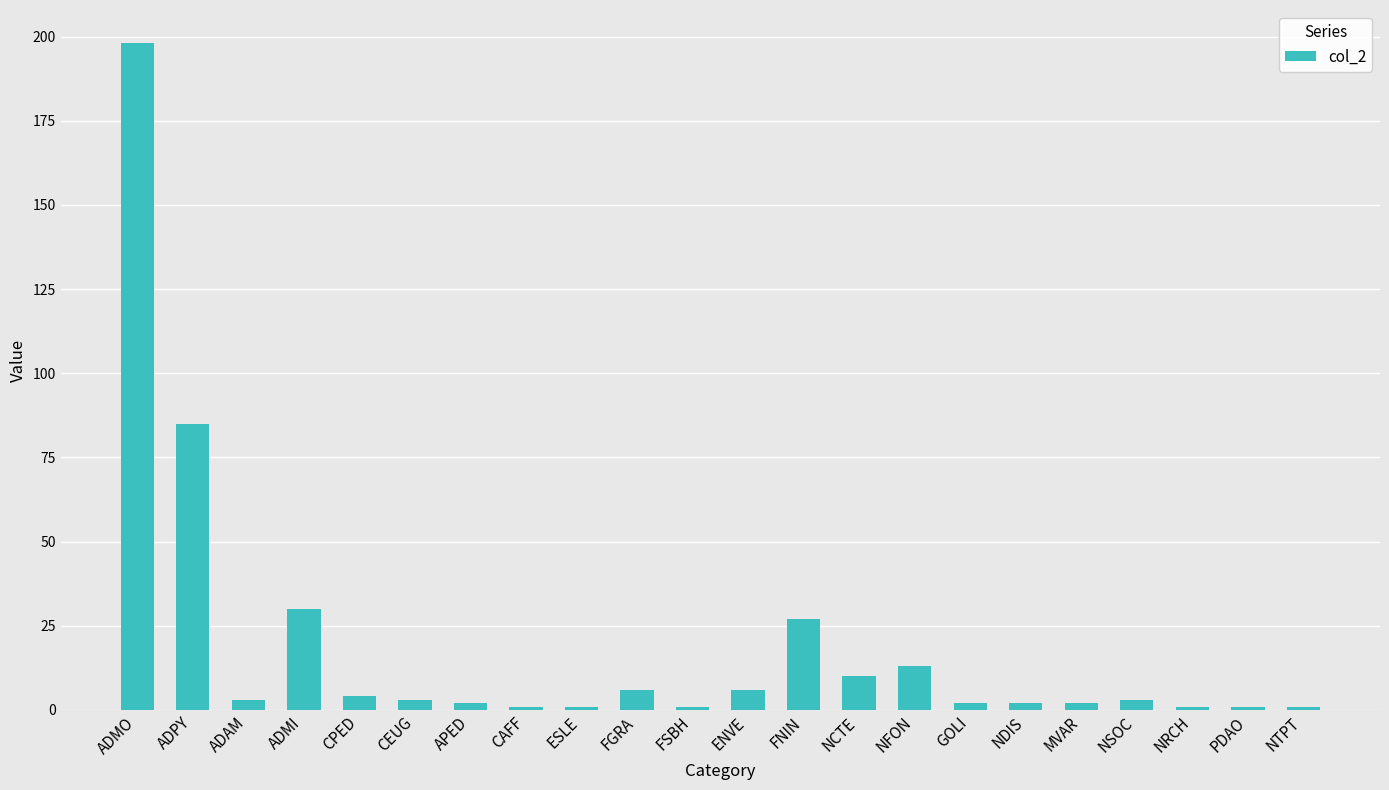

The chart shows a value of 2 at GOLI. True or false?

True